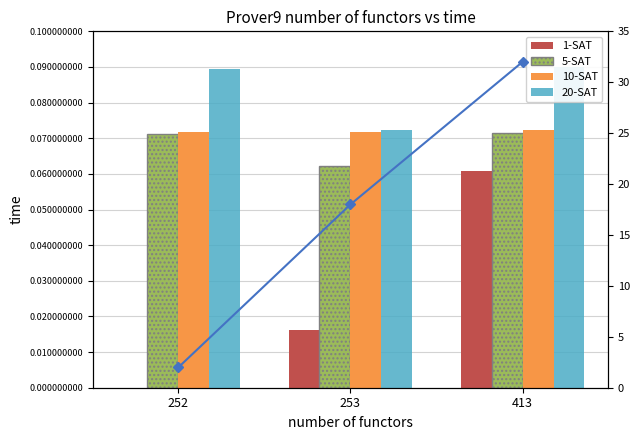

What is the difference between the maximum and minimum values in the 20-SAT line series?

30.0